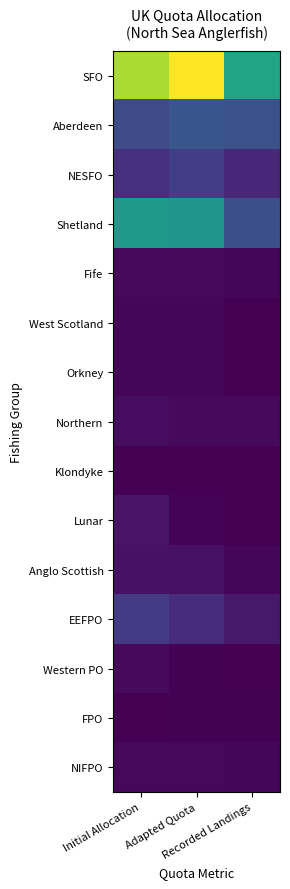

Which series changed the most between Adapted Quota and Recorded Landings?

SFO